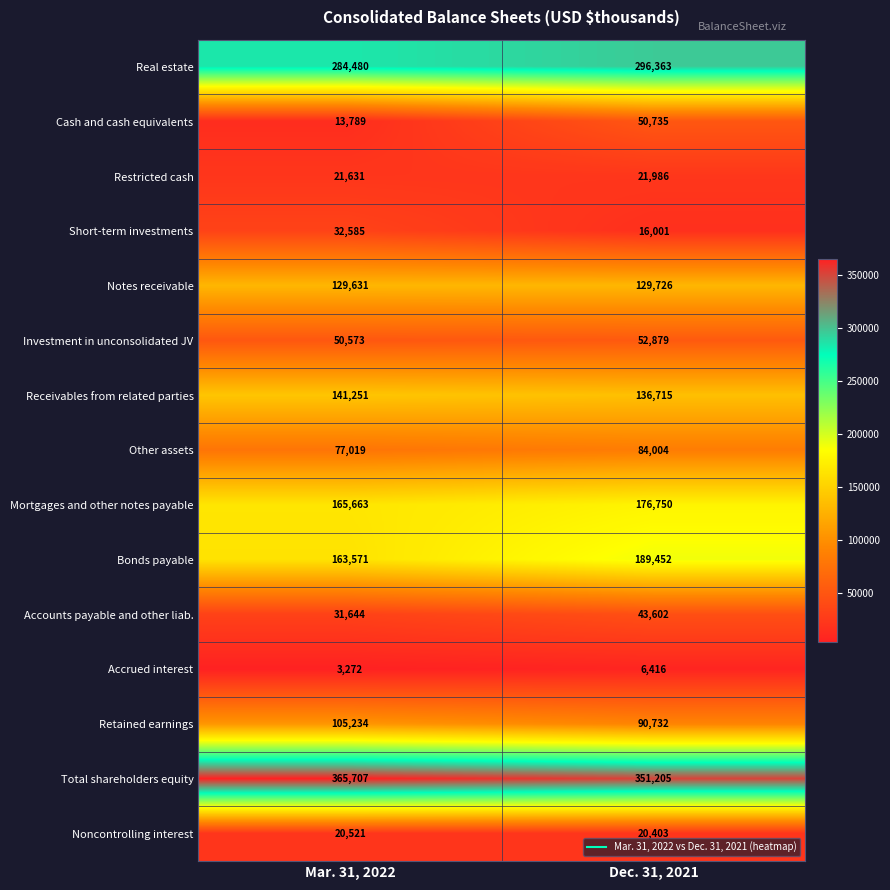

True or false: Accounts payable and other liab. has a value of 15280 at Mar. 31, 2022.

False